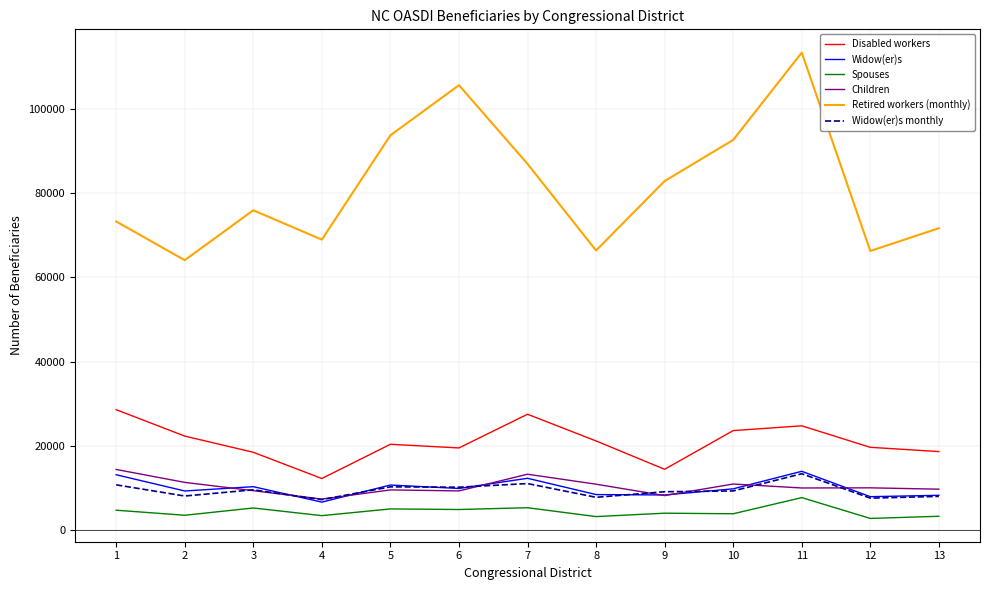

What is the total value across all series at 11?

183037